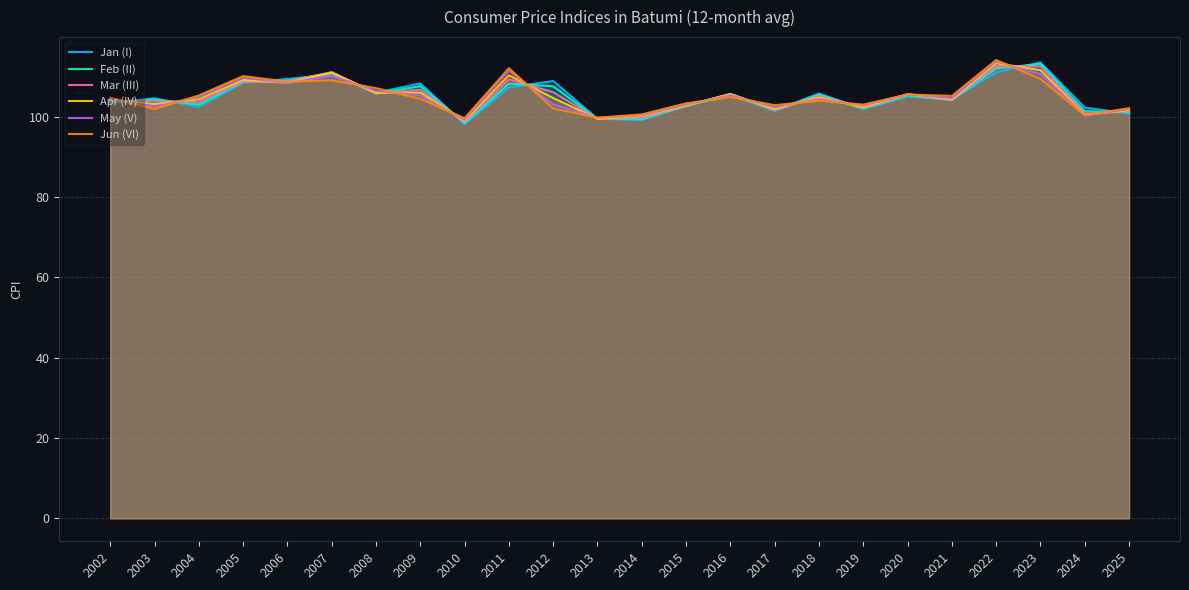

Where is the first local minimum for Feb (II)?

2004